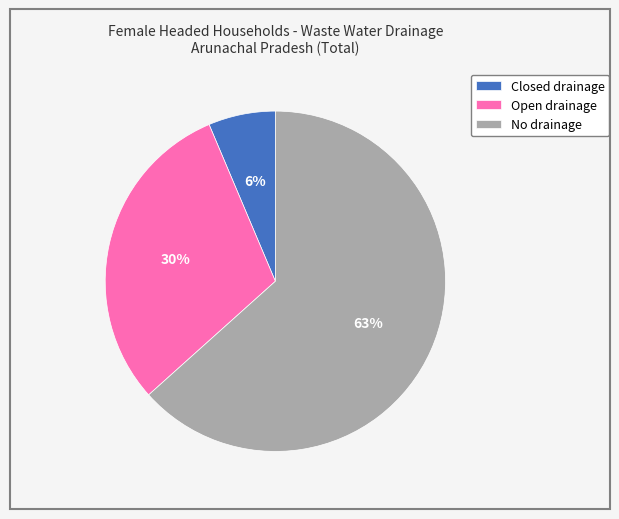

How many segments does this pie chart have?

3